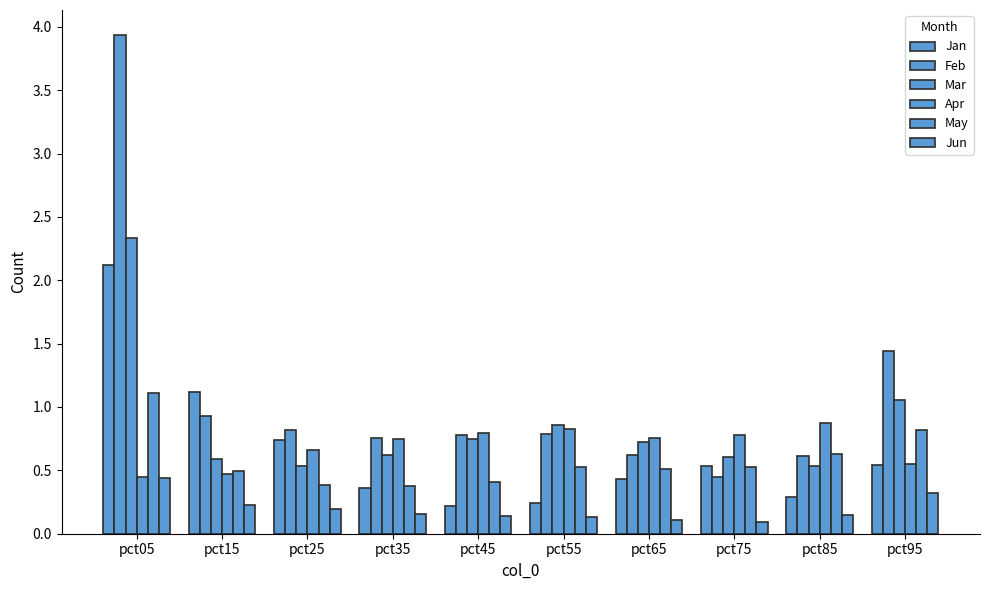

How many series are shown in this chart?

6